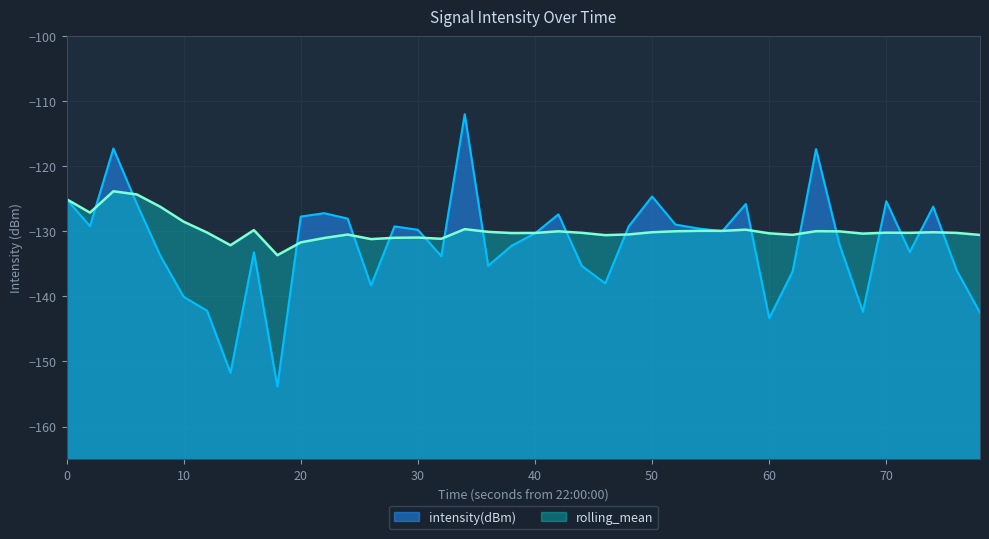

Which series has the widest spread of values?

intensity(dBm)